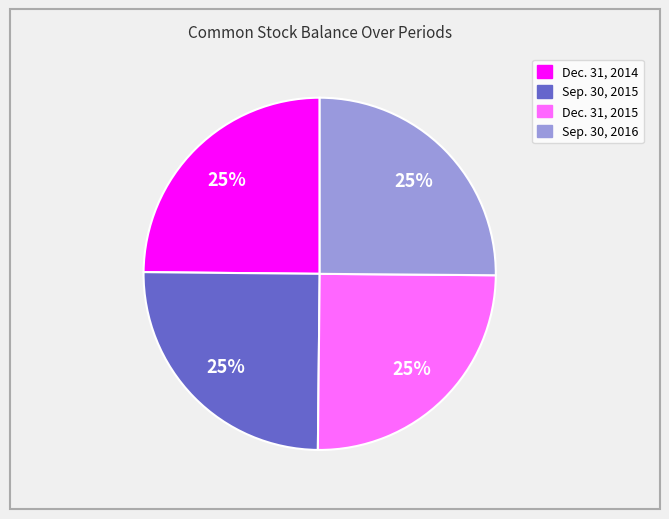

Count the number of slices in the pie.

4